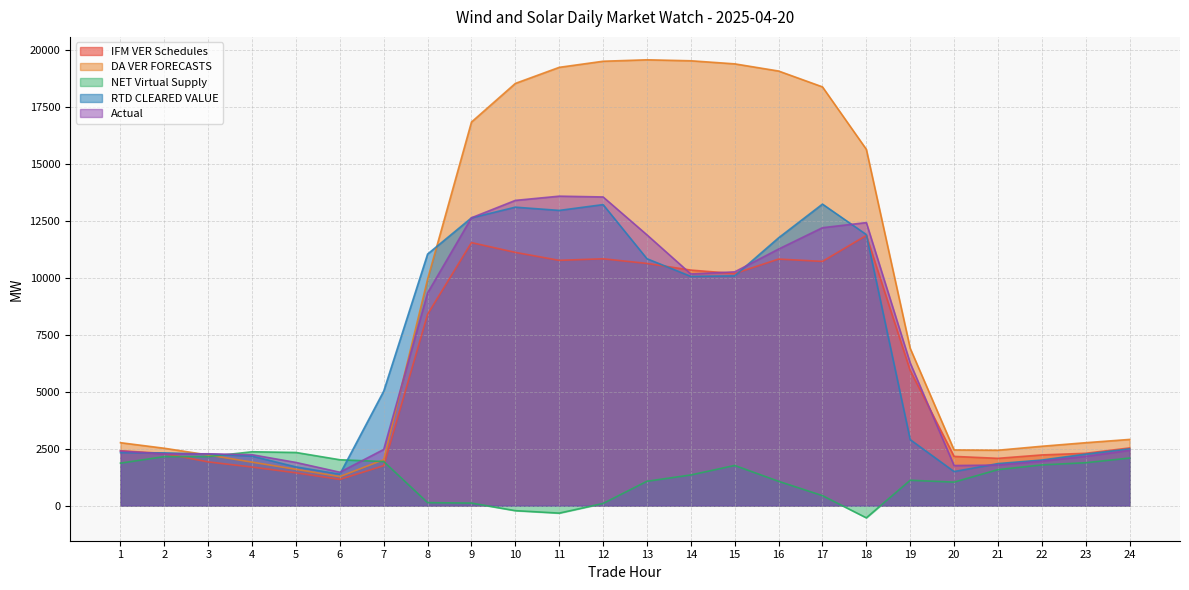

At how many categories does at least one series exceed 4966?

13